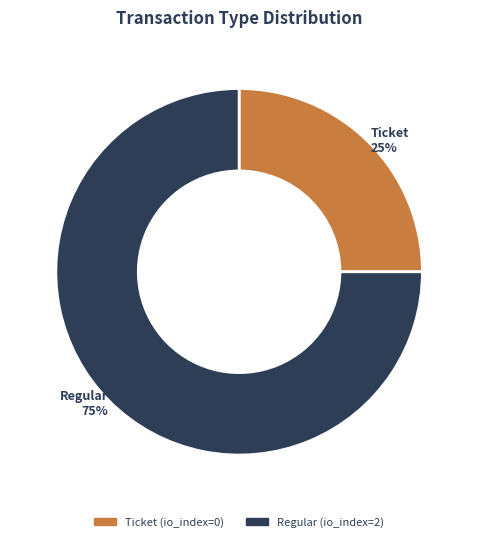

Approximately how many times larger is the value at Ticket compared to Regular?

0.3